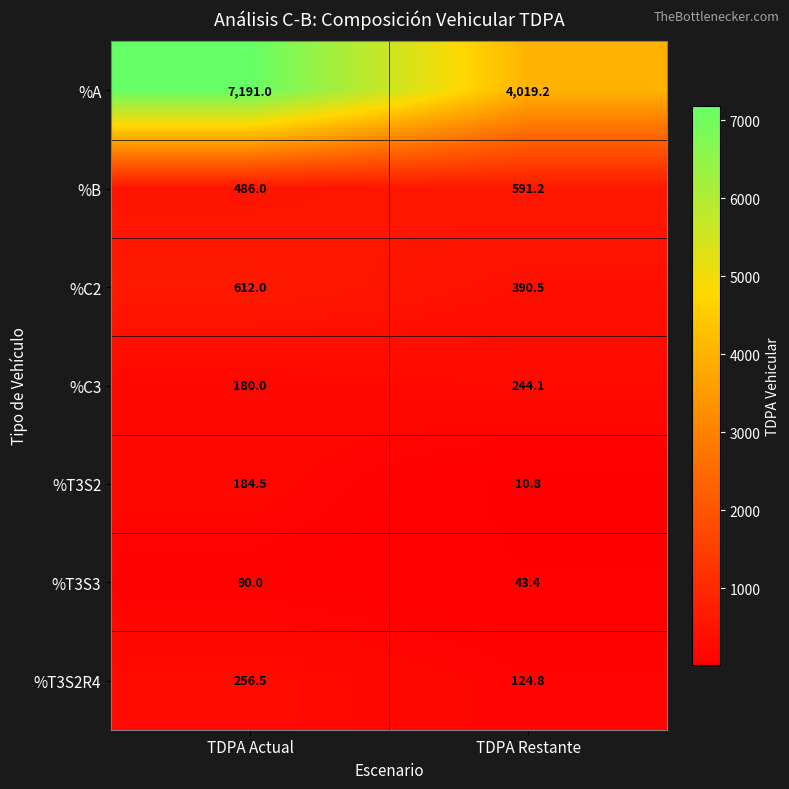

What is the minimum value shown in the chart?

10.8